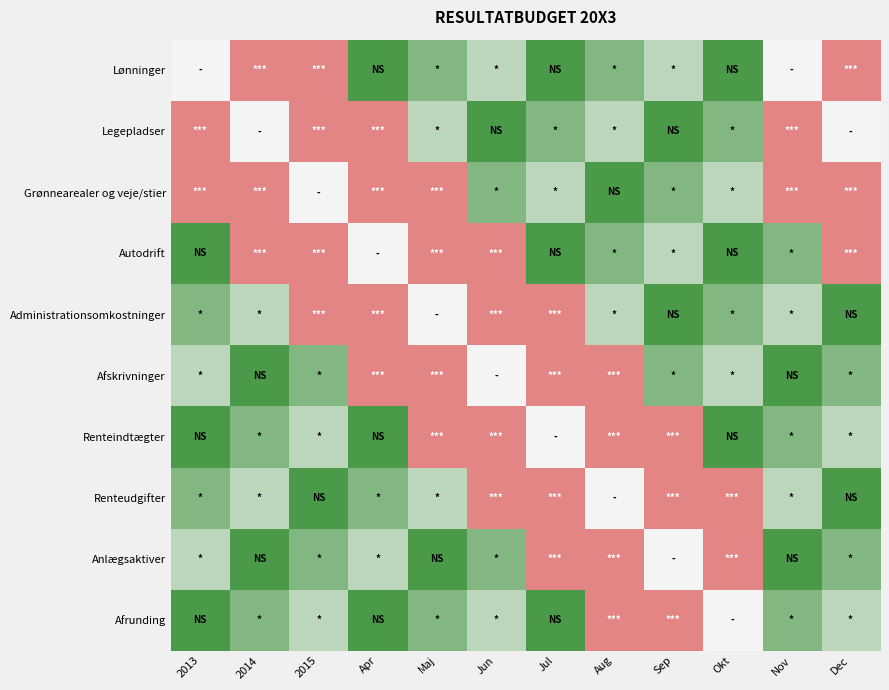

At how many categories does at least one series exceed 0?

12